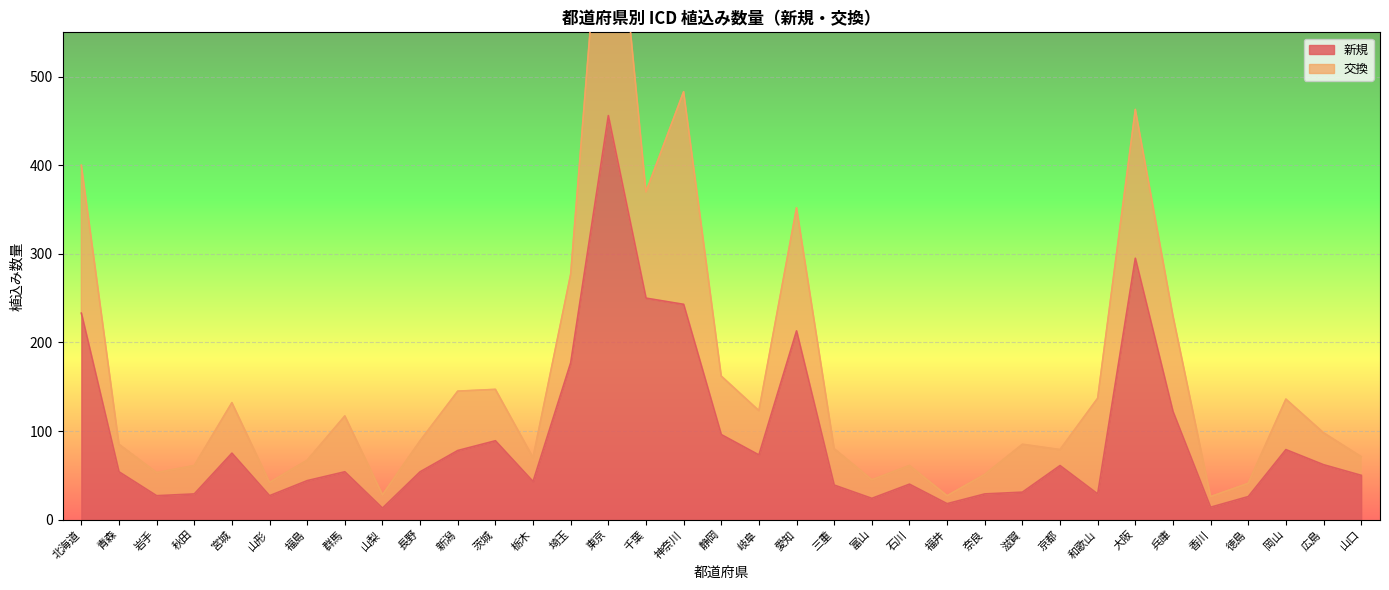

What is the approximate value at 青森, to the nearest 50?

50